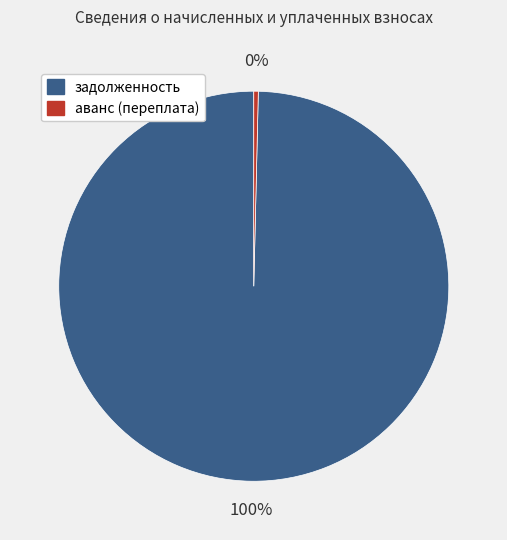

Does any single category account for the majority?

Yes